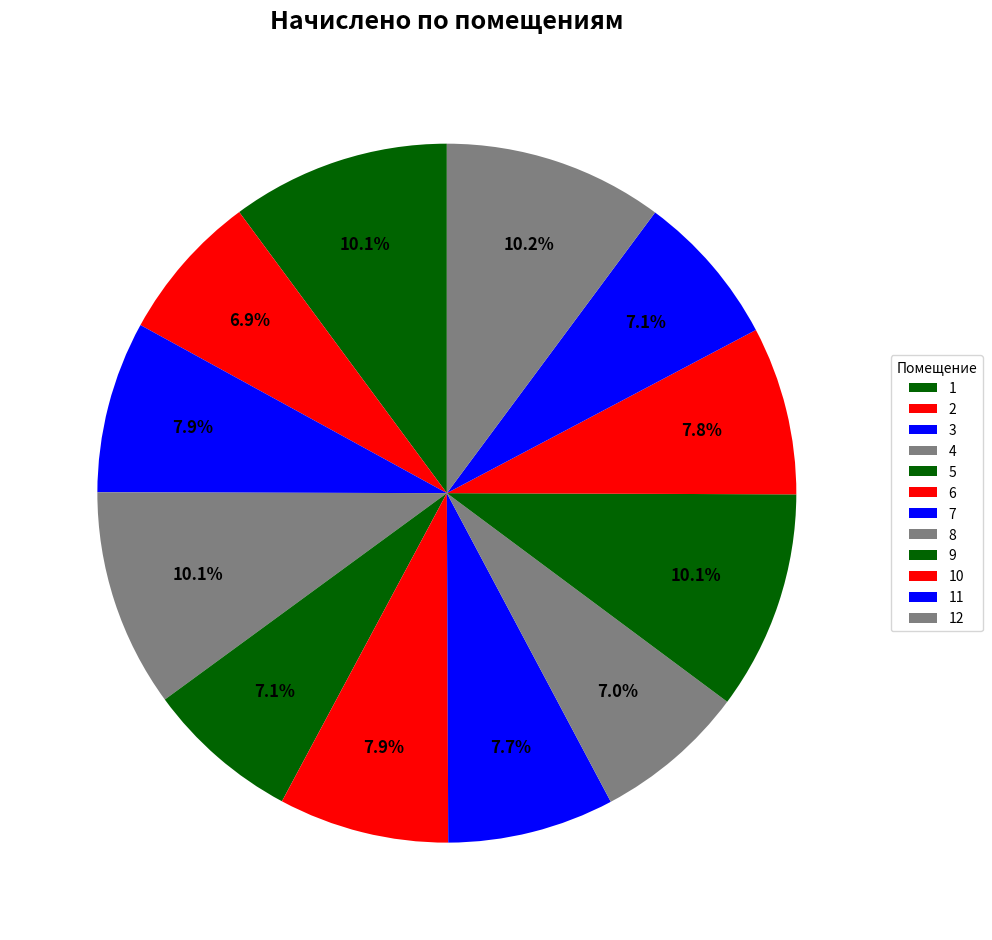

Count the number of slices in the pie.

12